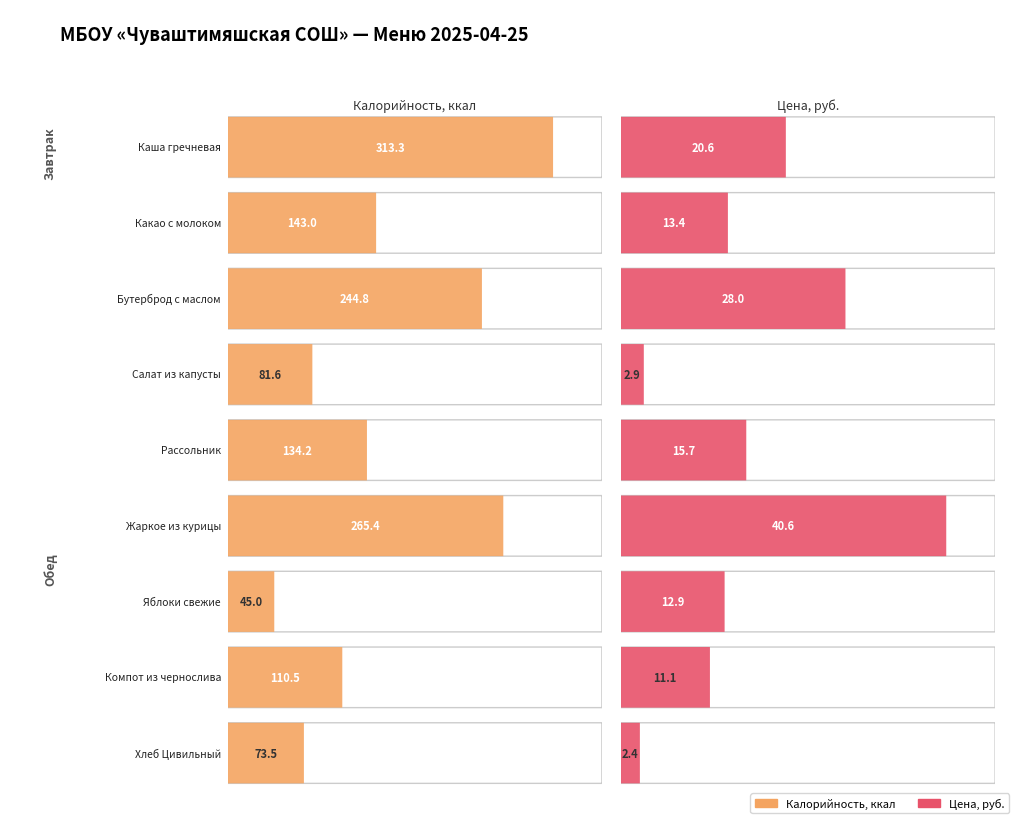

What is the maximum value for Цена?

40.6